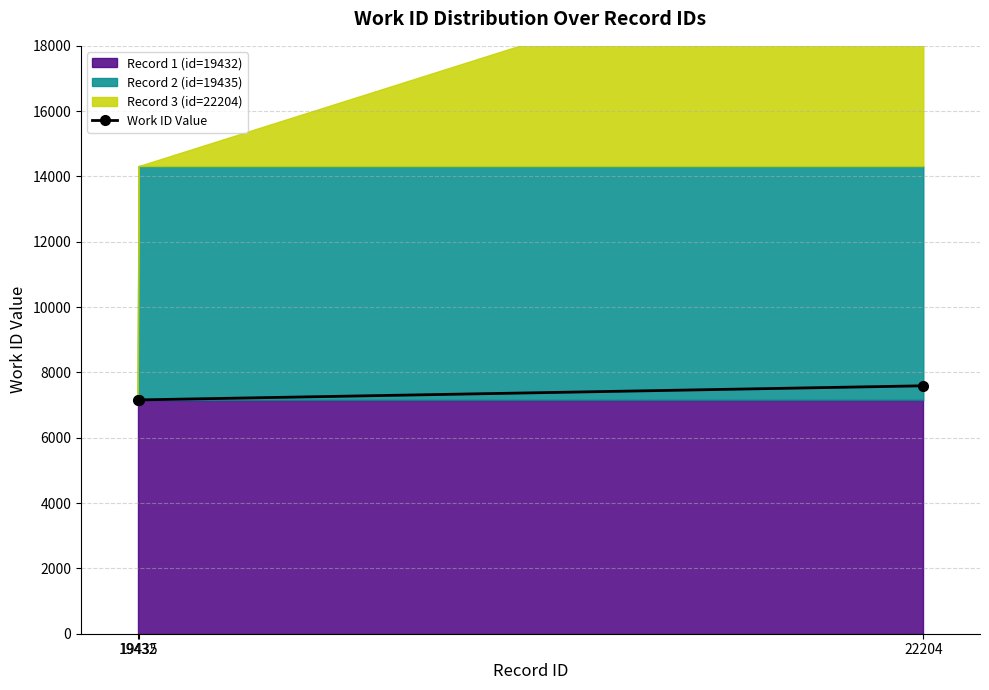

Rank the categories by value from lowest to highest.

19432, 19435, 22204